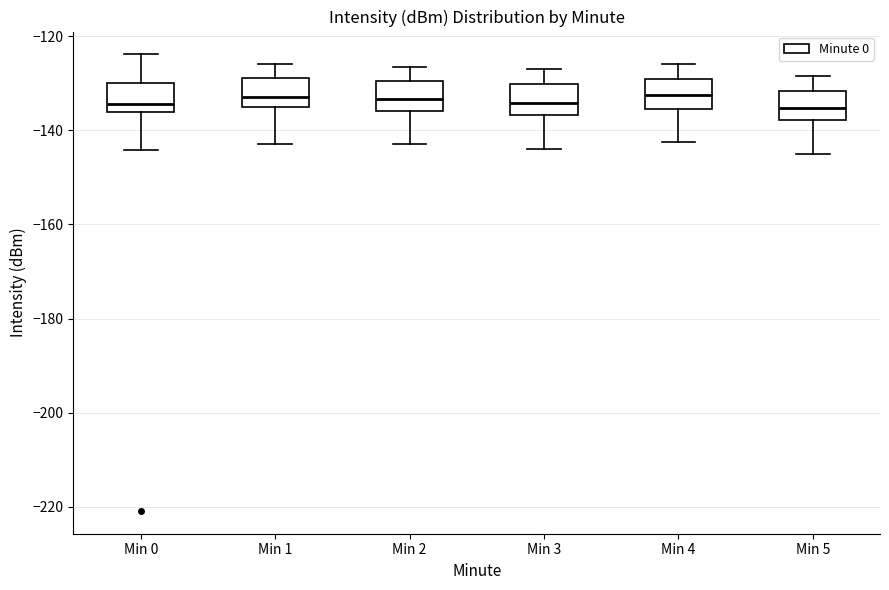

Reading left to right, transcribe this box plot: for each box, give where its median line is, the range the box spans, and where its two whiskers end, as read against the y-axis. The values are not printed on the chart, so give them approximately, as read against the axis.

Min 0: median -134, box -136 to -130, whiskers -144 to -124
Min 1: median -132, box -134 to -128, whiskers -142 to -126
Min 2: median -134, box -136 to -130, whiskers -142 to -126
Min 3: median -134, box -136 to -130, whiskers -144 to -126
Min 4: median -132, box -136 to -130, whiskers -142 to -126
Min 5: median -136, box -138 to -132, whiskers -144 to -128